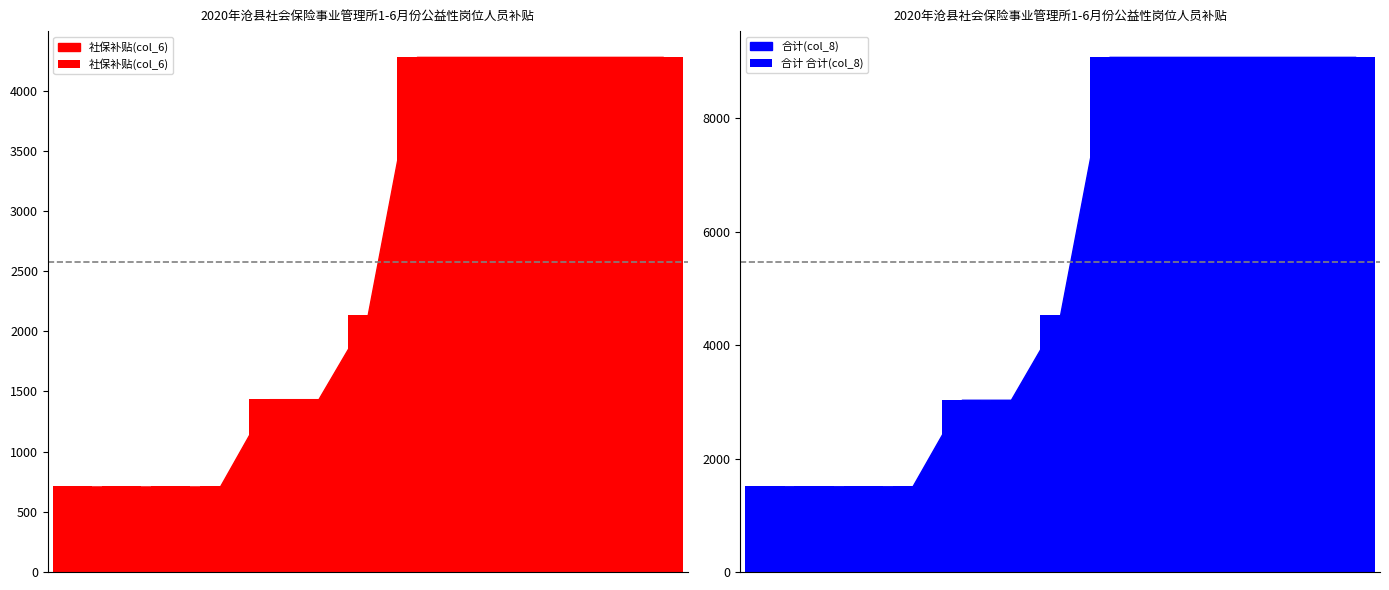

What are all the series names shown in the legend?

社保补贴(col_6), 合计 合计(col_8)